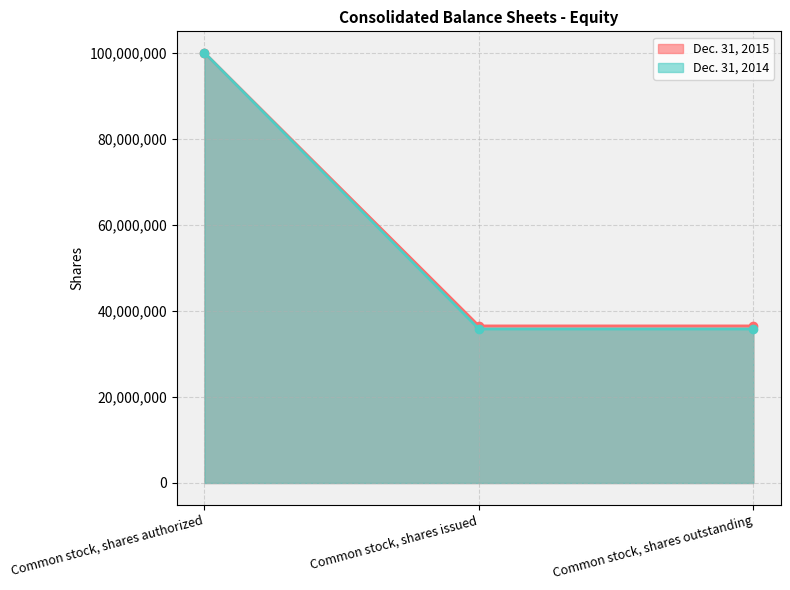

Which series has the widest spread of values?

Dec. 31, 2014